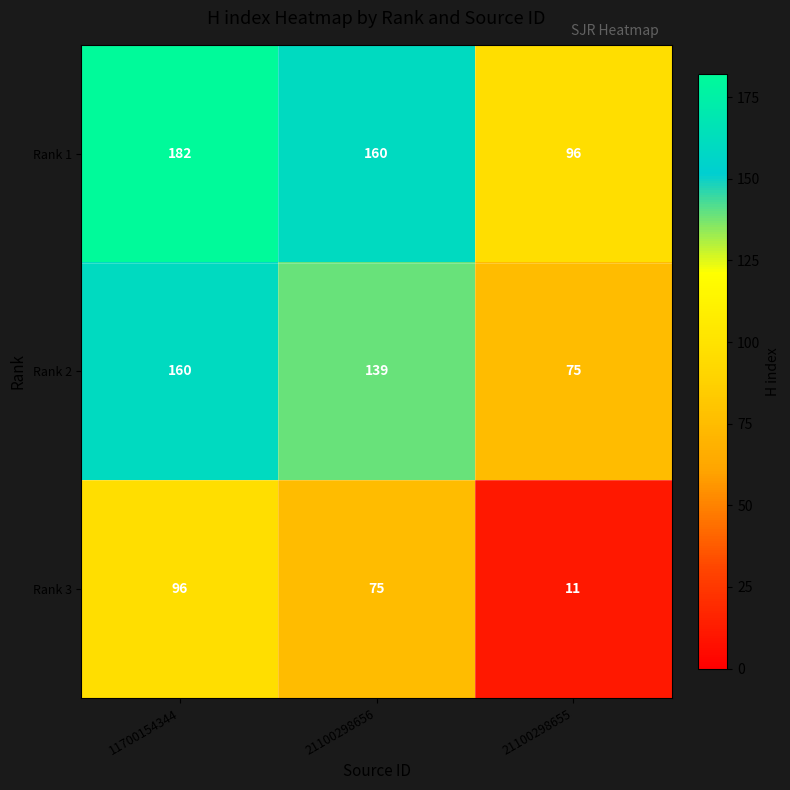

What is the sum of the Rank 3 values at 21100298655 and 11700154344?

107